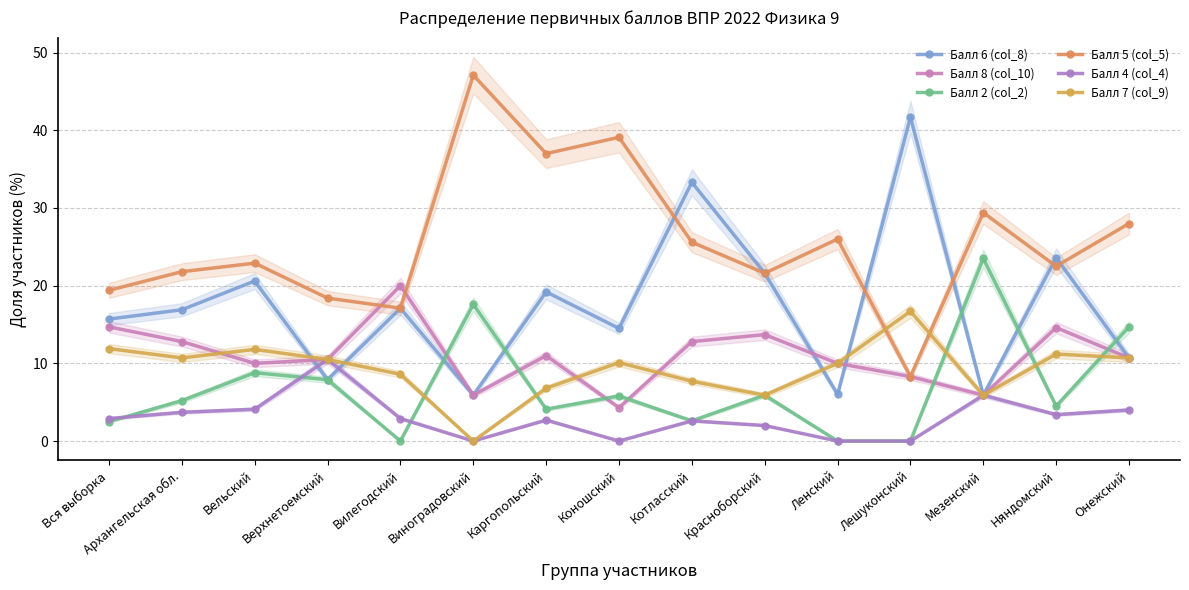

What is the minimum value for Балл 6 (col_8)?

5.9